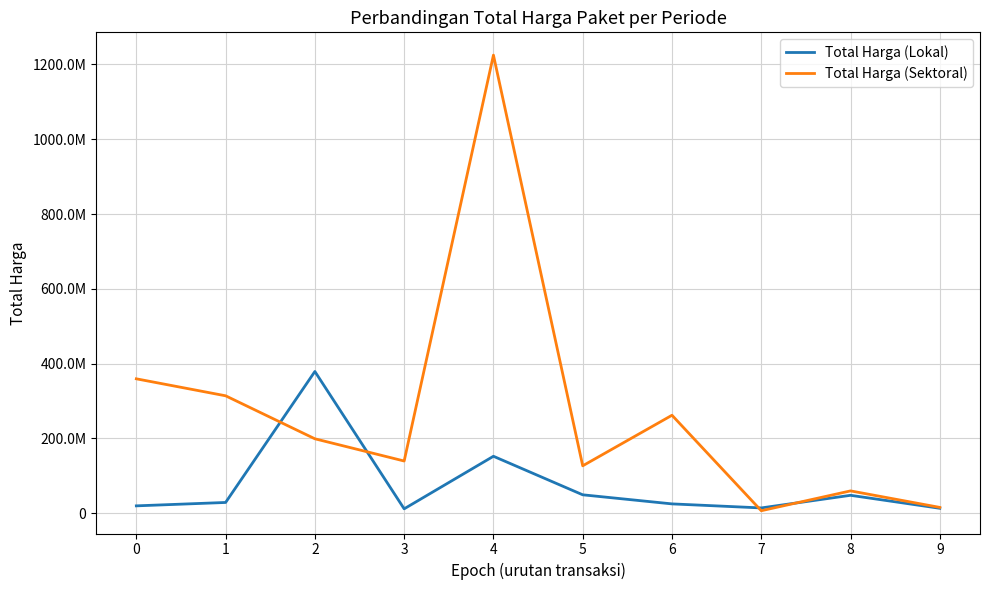

What is the sum of all Total Harga (Lokal) values?

743162000